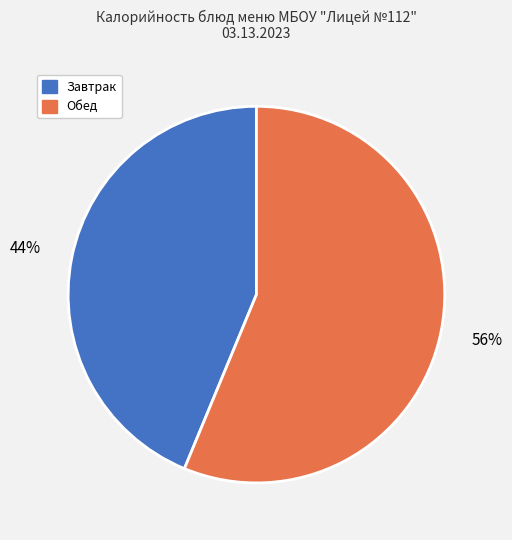

Does any single category account for the majority?

Yes